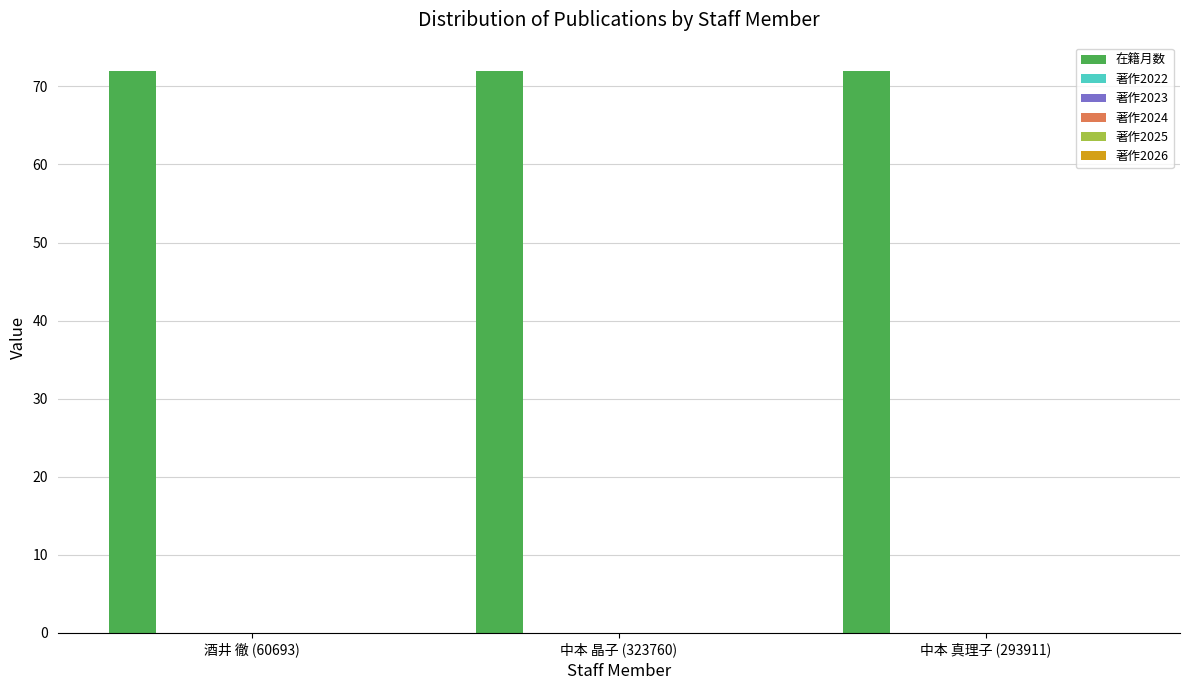

How many data points does each series have?

3